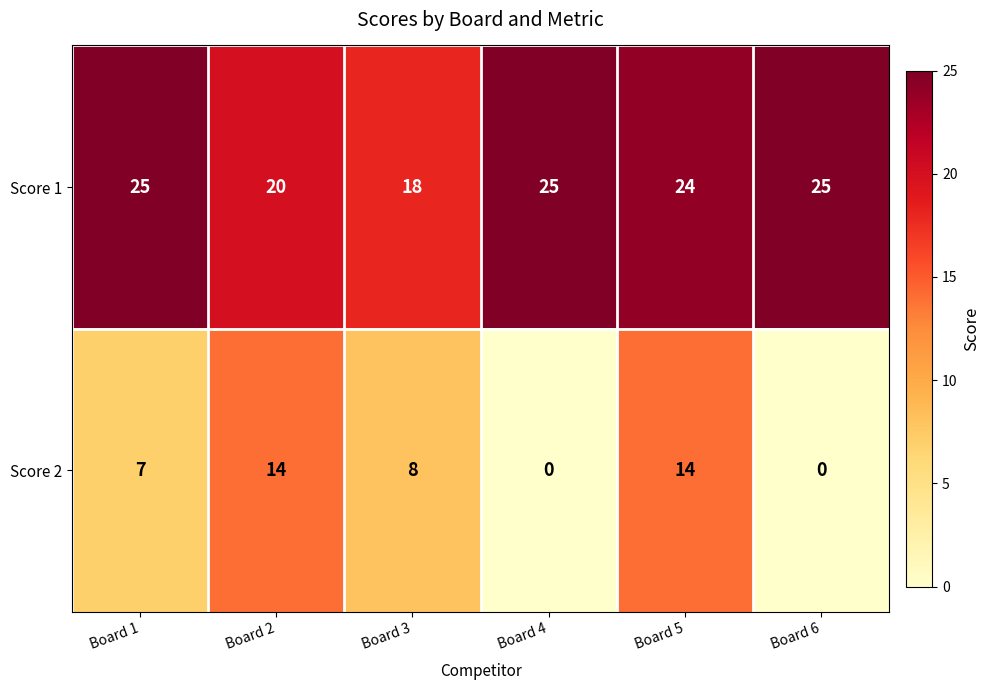

Which series has the largest total across all categories?

Score 1